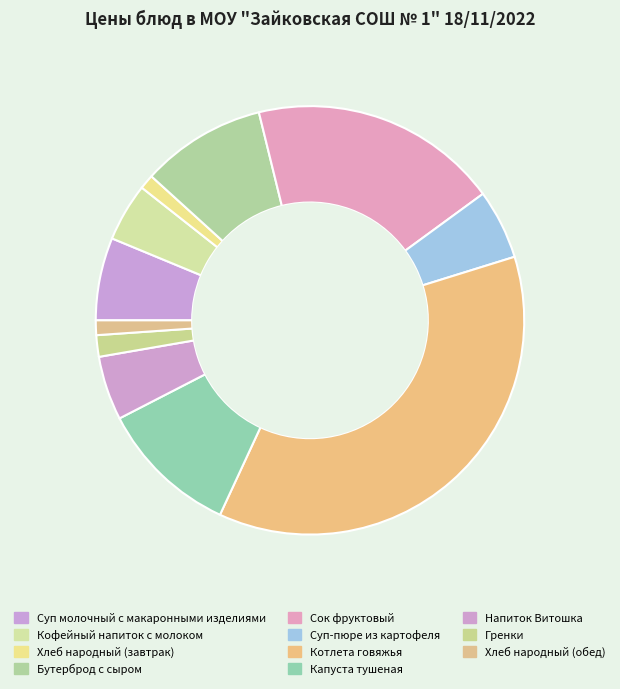

Count the number of slices in the pie.

11